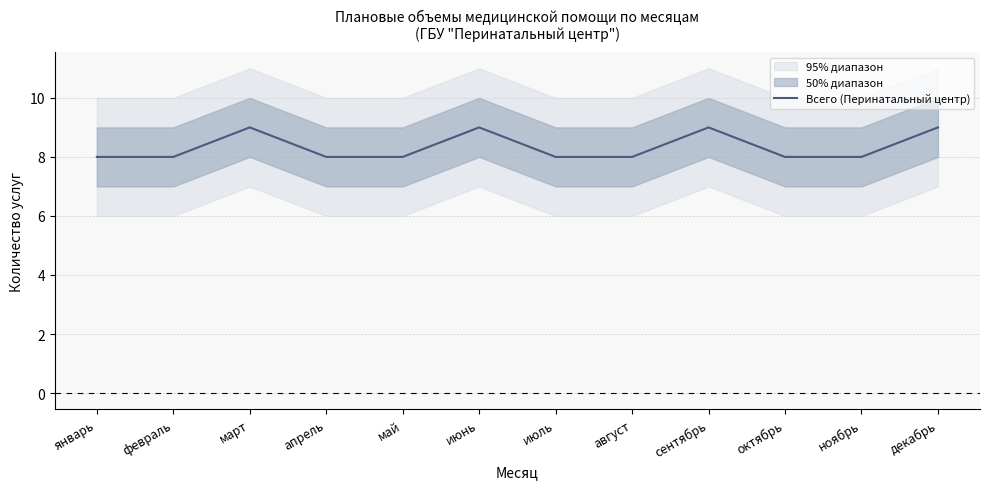

What is the smallest value displayed?

8